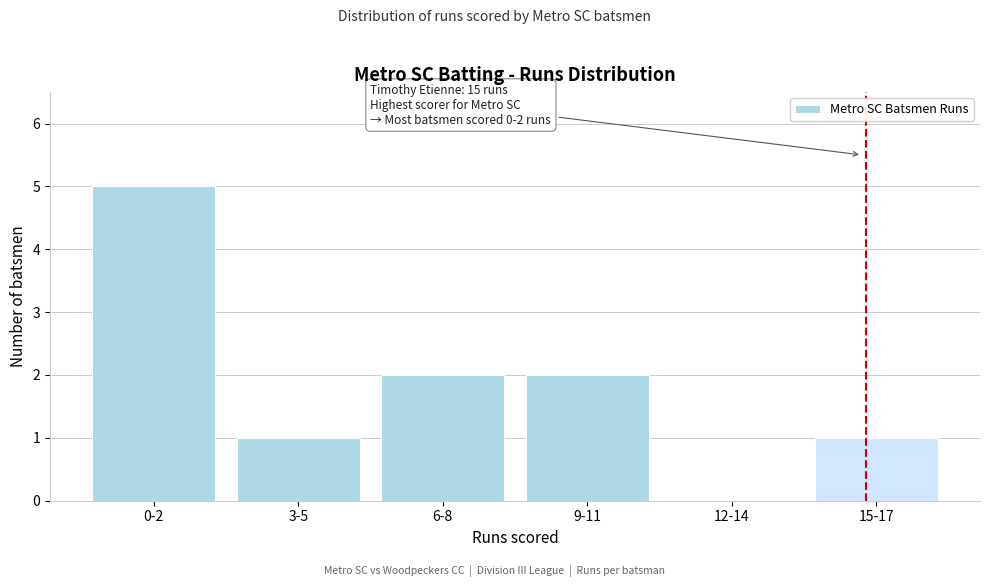

Reading left to right, list all the values displayed in this chart.

0-2=5	3-5=1	6-8=2	9-11=2	12-14=0	15-17=1